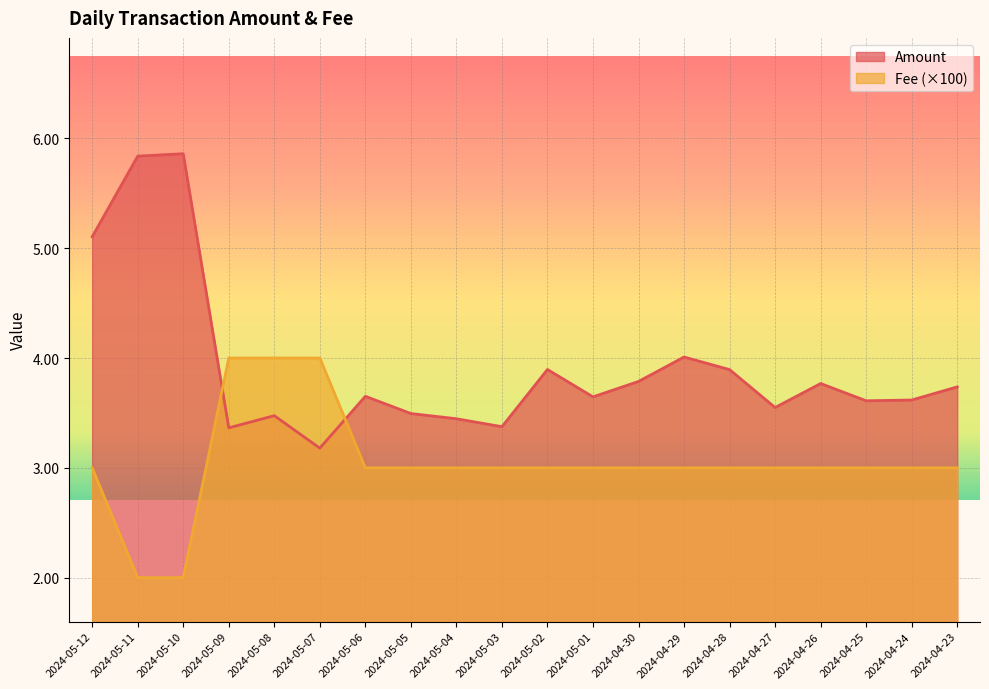

At which category is the sum across all series the highest?

2024-05-12